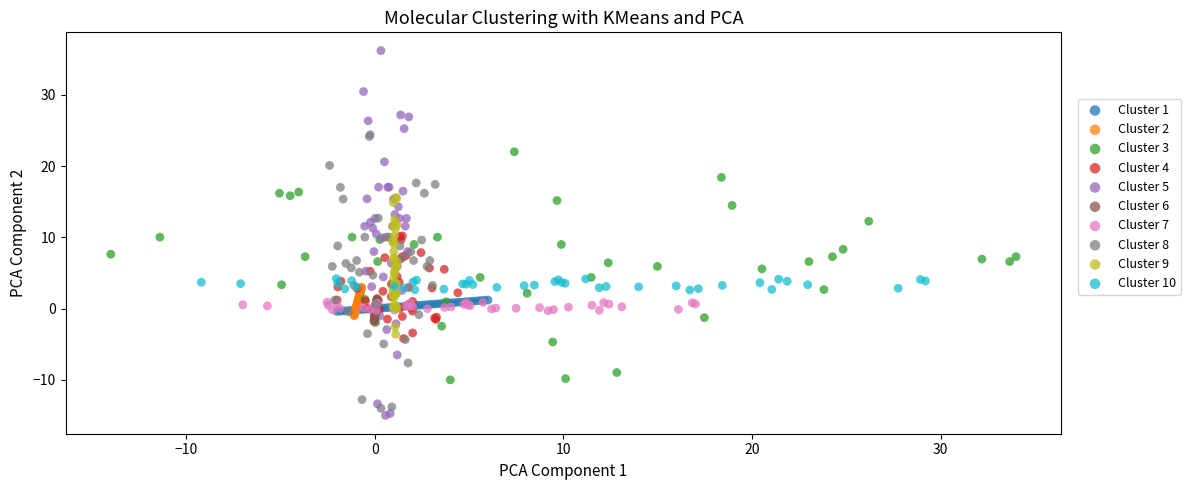

Which series contains the lowest Y value?

Cluster 5